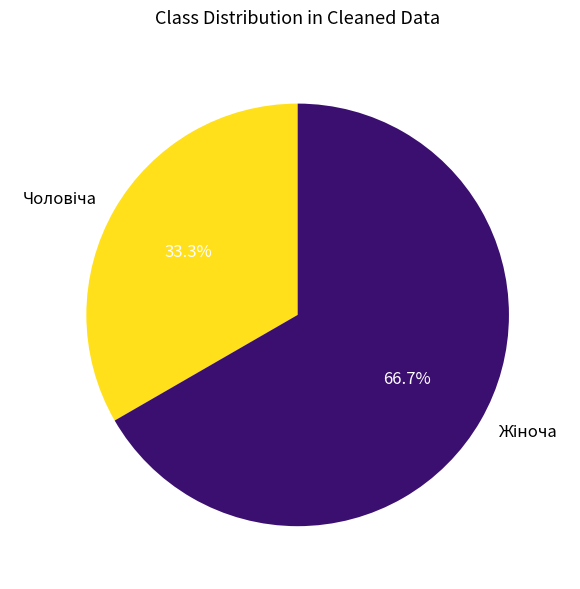

Is there a majority slice in this chart?

Yes